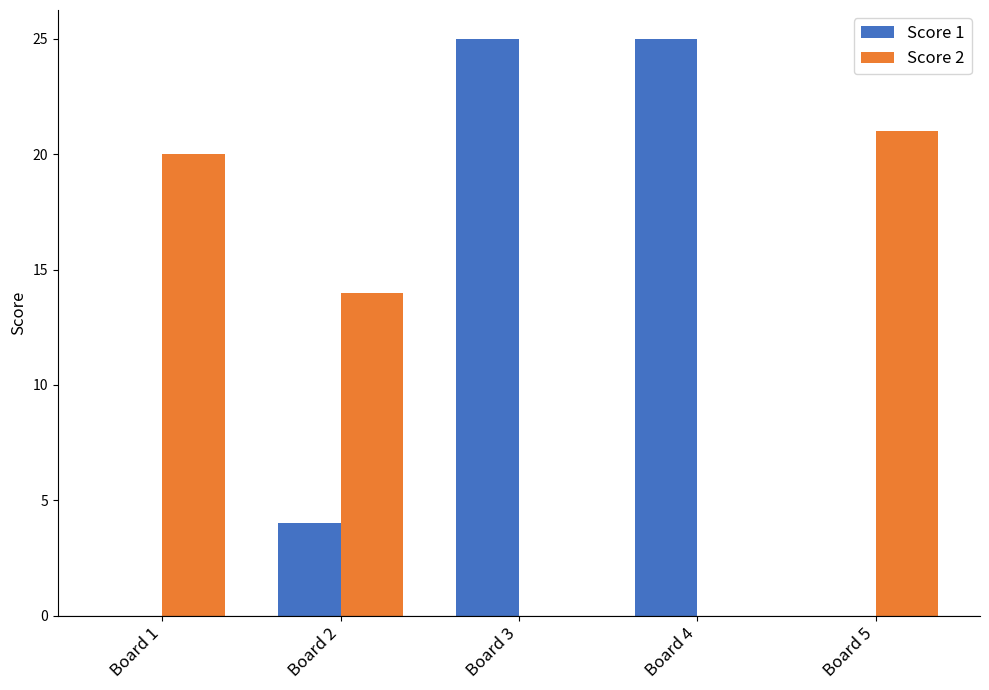

What is the highest value of the Score 1 series?

25